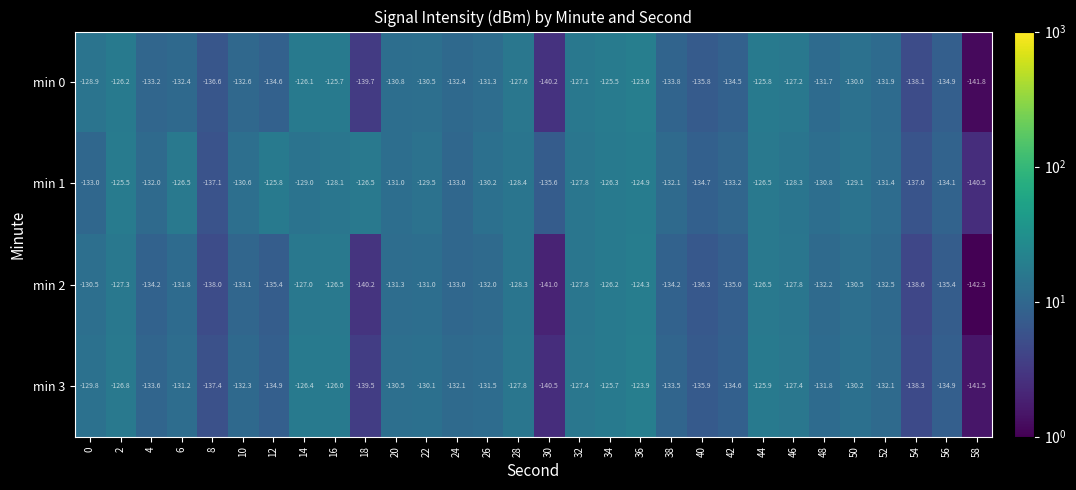

What is the difference between the highest and lowest values at 52?

1.1